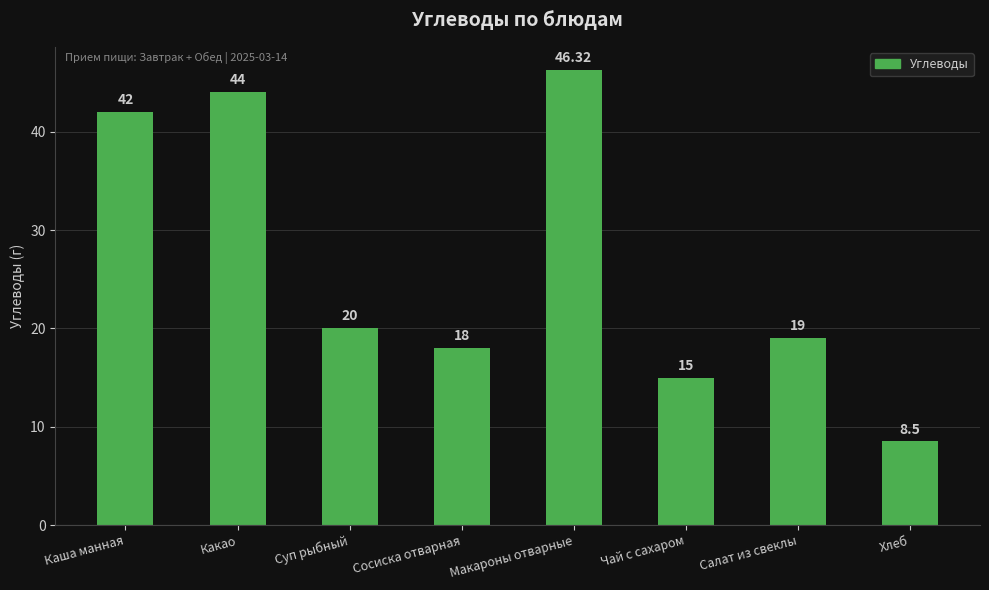

Where does the data first go above 20?

Каша манная